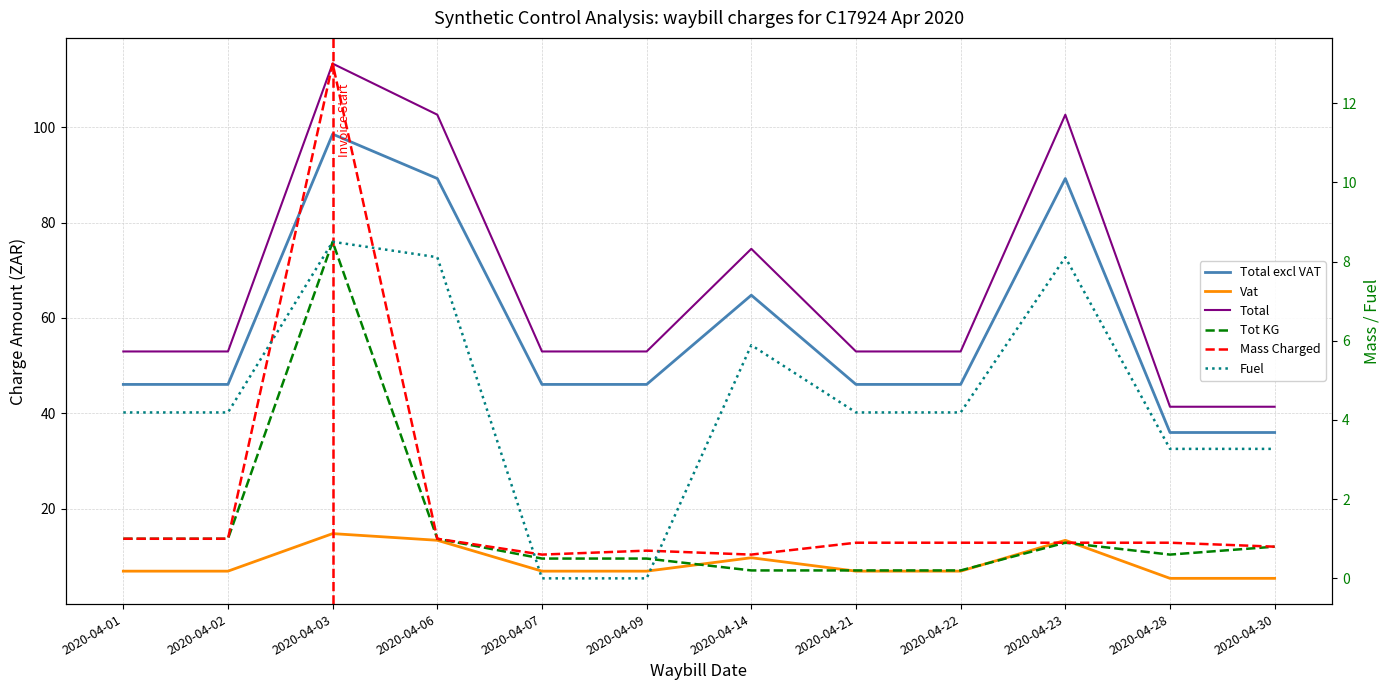

True or false: Fuel has a value of 5.7 at 2020-04-02.

False